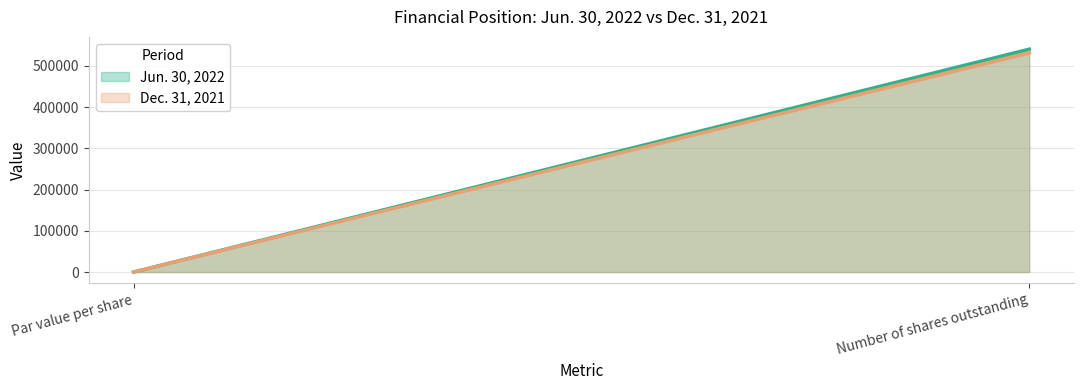

How many data points does each series have?

2